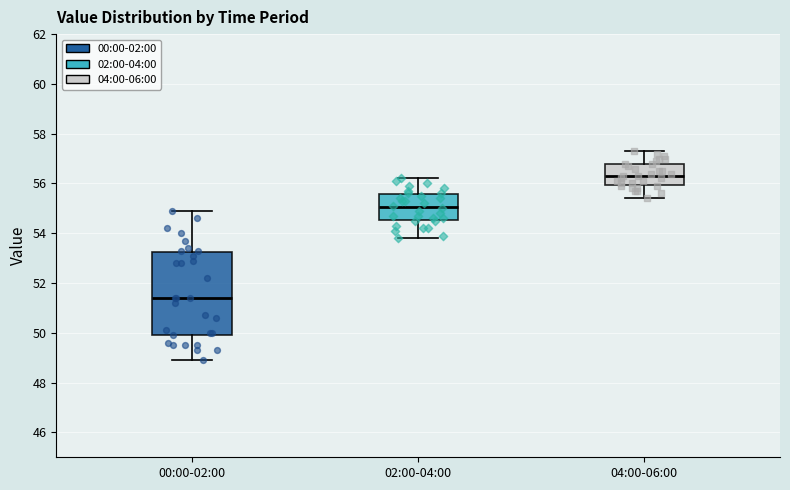

Where does the upper whisker of the box for 00:00-02:00 end on the y-axis? The values are not printed on the chart, so give them approximately, as read against the axis.

55.0